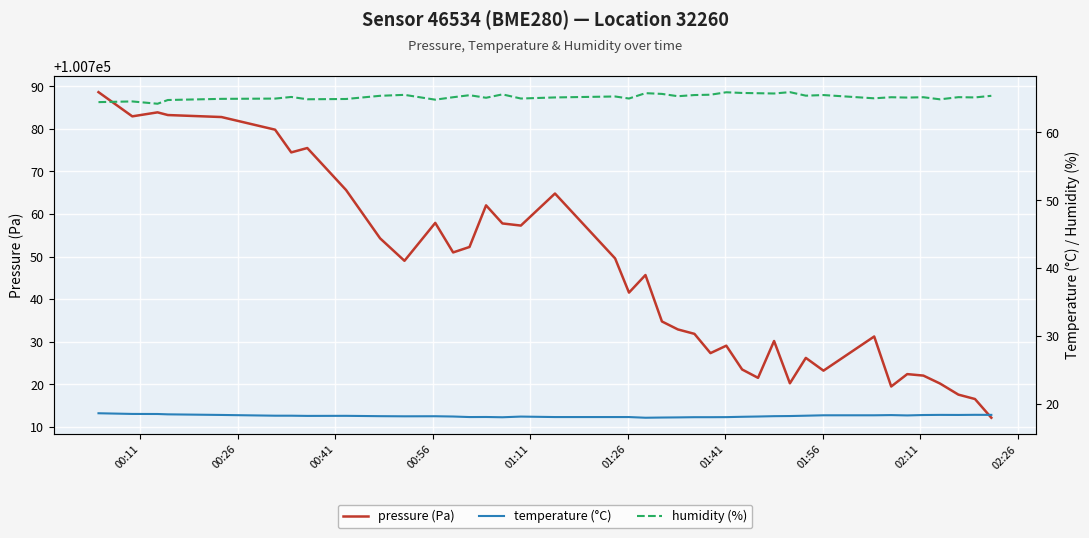

What is the maximum value for pressure (Pa)?

100788.6